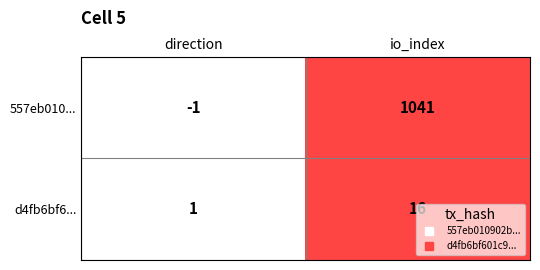

How many negative values does the 557eb010... series have?

1